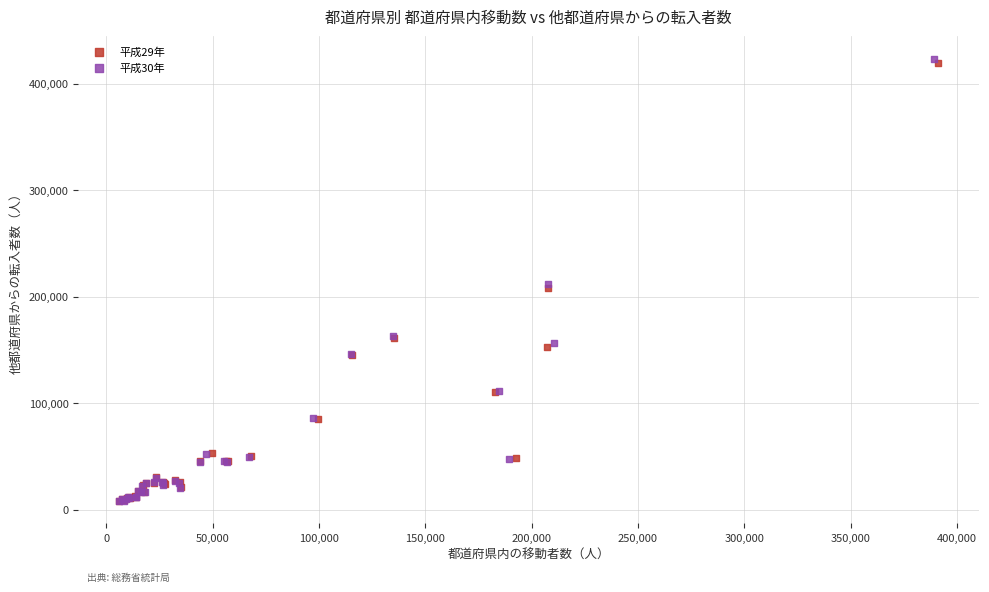

Which series has the widest spread of Y values?

平成30年